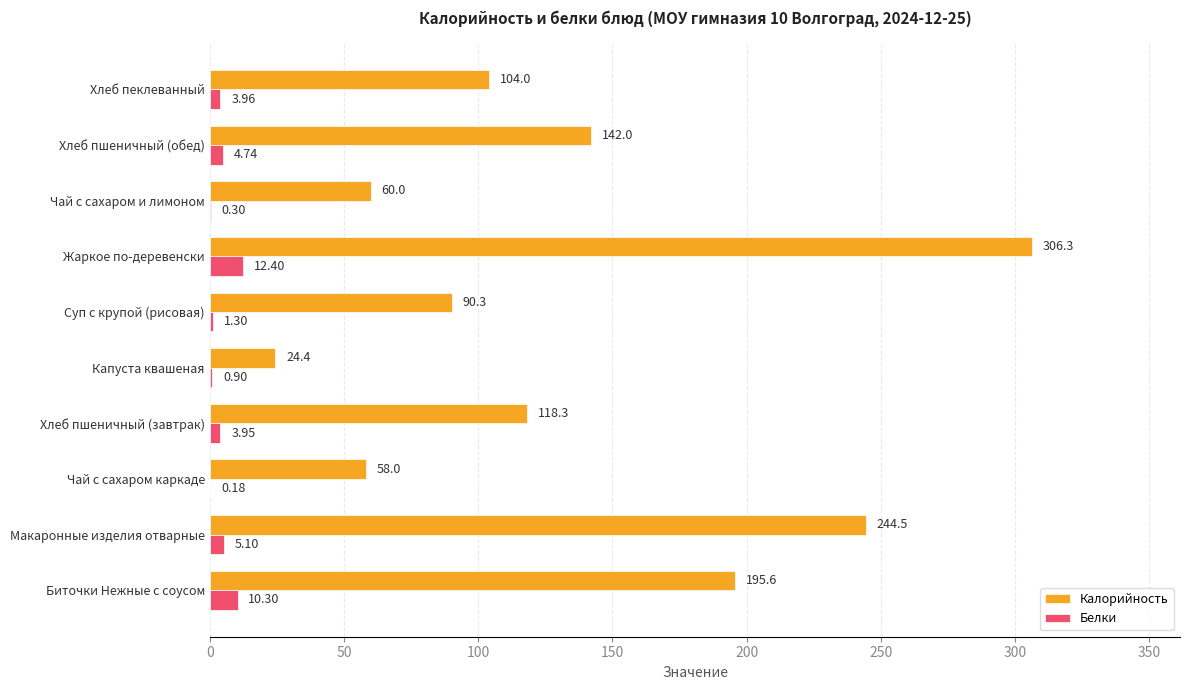

Is the value of Калорийность at Жаркое по-деревенски greater than the value of Белки at Биточки Нежные с соусом?

Yes